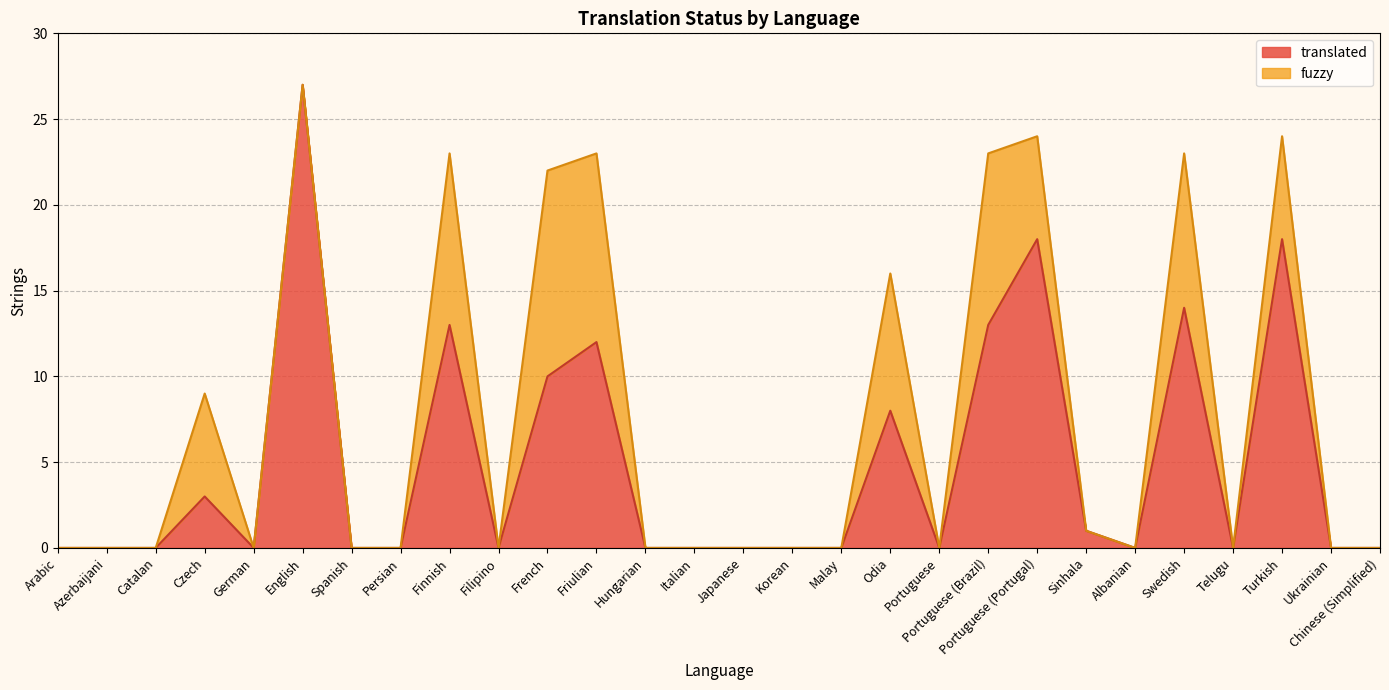

List the labels in order of value, largest first.

English, Portuguese (Portugal), Turkish, Swedish, Finnish, Portuguese (Brazil), Friulian, French, Odia, Czech, Sinhala, Arabic, Azerbaijani, Catalan, German, Spanish, Persian, Filipino, Hungarian, Italian, Japanese, Korean, Malay, Portuguese, Albanian, Telugu, Ukrainian, Chinese (Simplified)